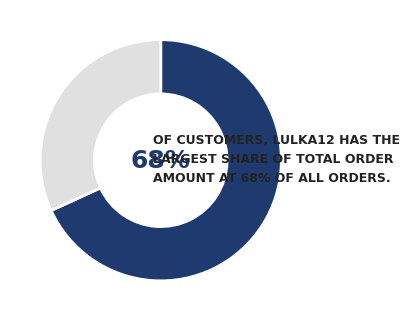

Count the number of slices in the pie.

2